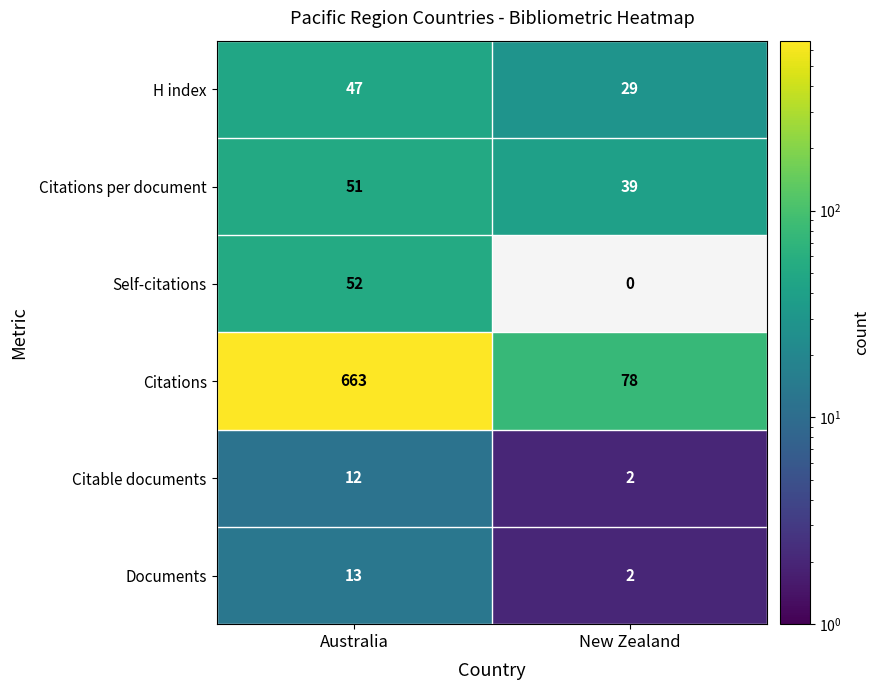

The Citations series shows 663 at Australia. True or false?

True